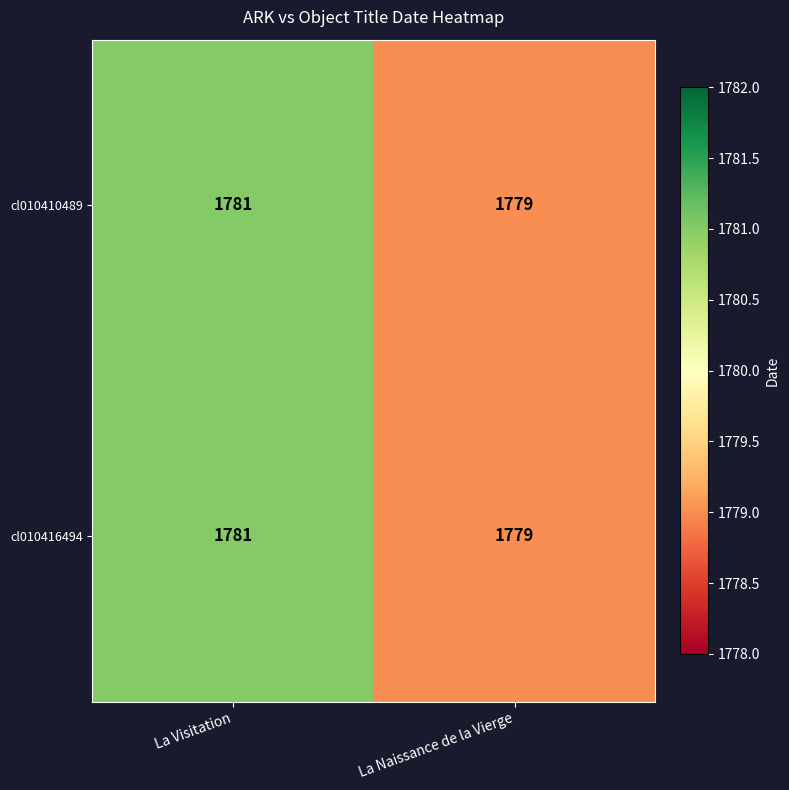

True or false: cl010416494 has a value of 2411 at La Naissance de la Vierge.

False